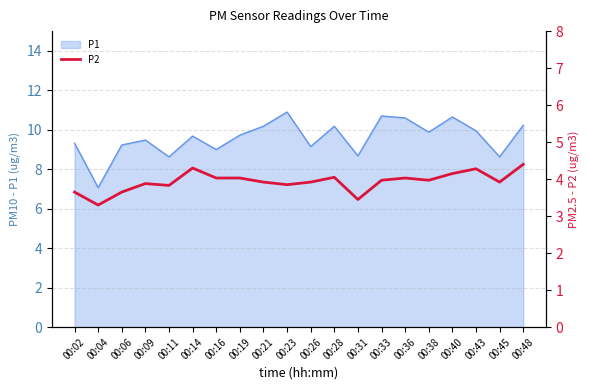

At which label does P1 reach its minimum?

00:04